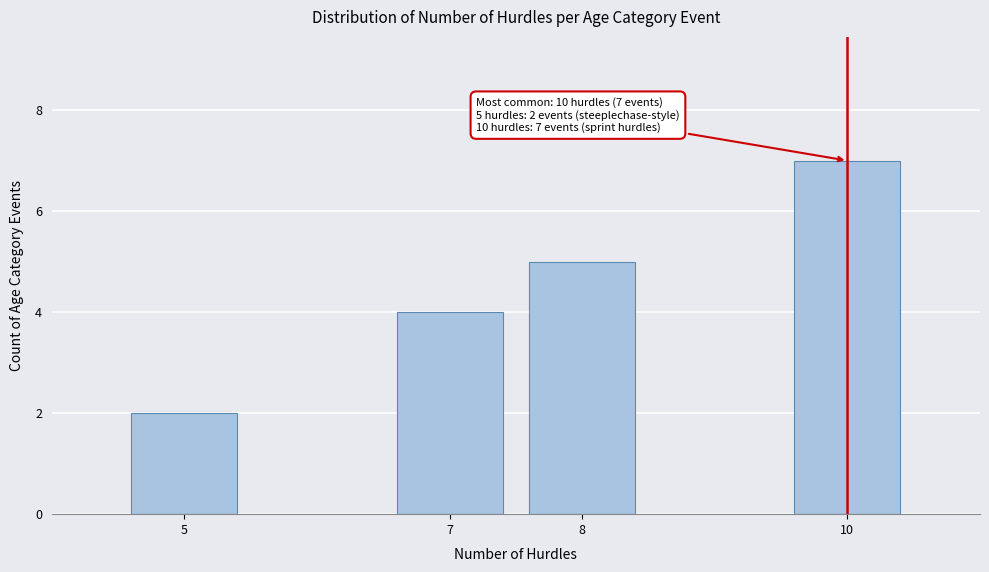

Reading left to right, list all the values displayed in this chart.

5=2	7=4	8=5	10=7